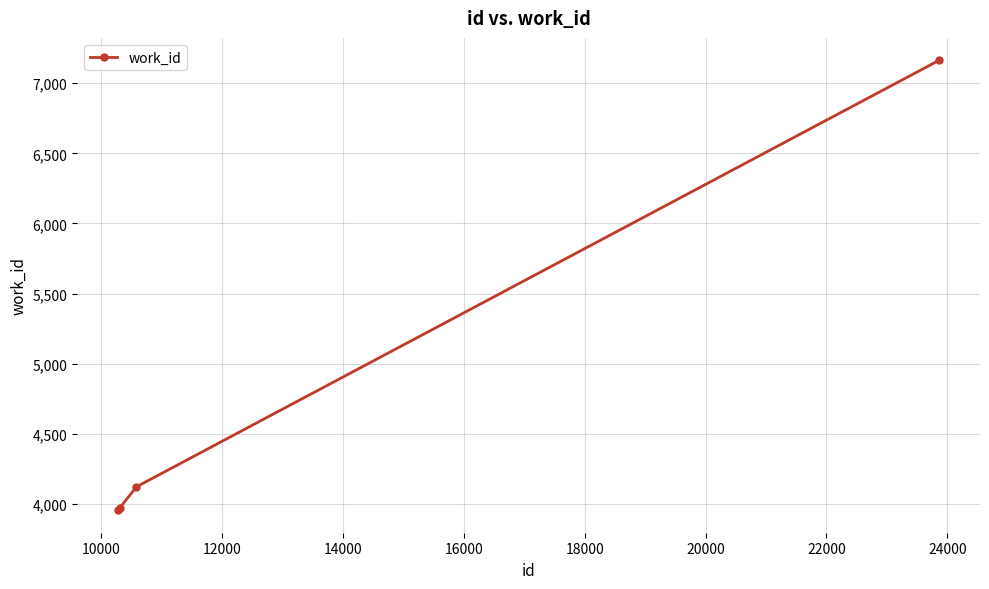

True or false: the data has more than 0 interior local peaks.

False